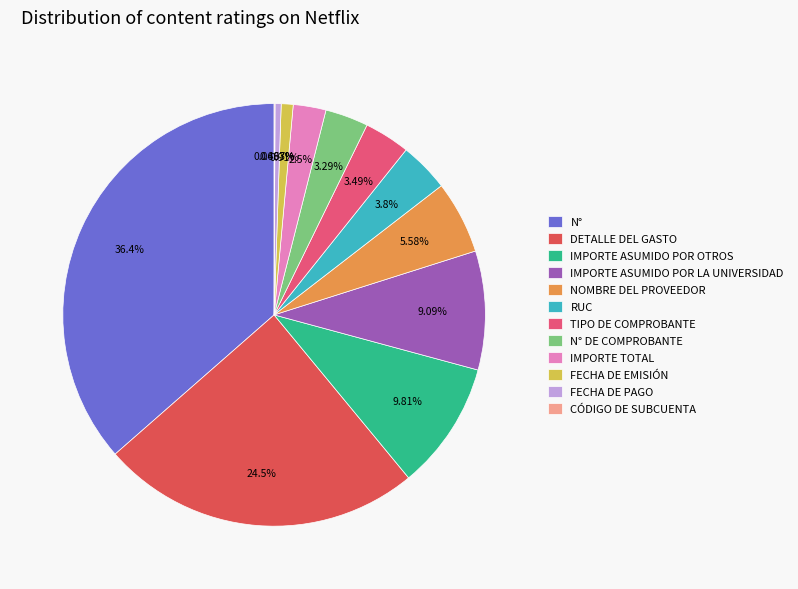

To the nearest percent, what portion does IMPORTE ASUMIDO POR LA UNIVERSIDAD represent?

9%